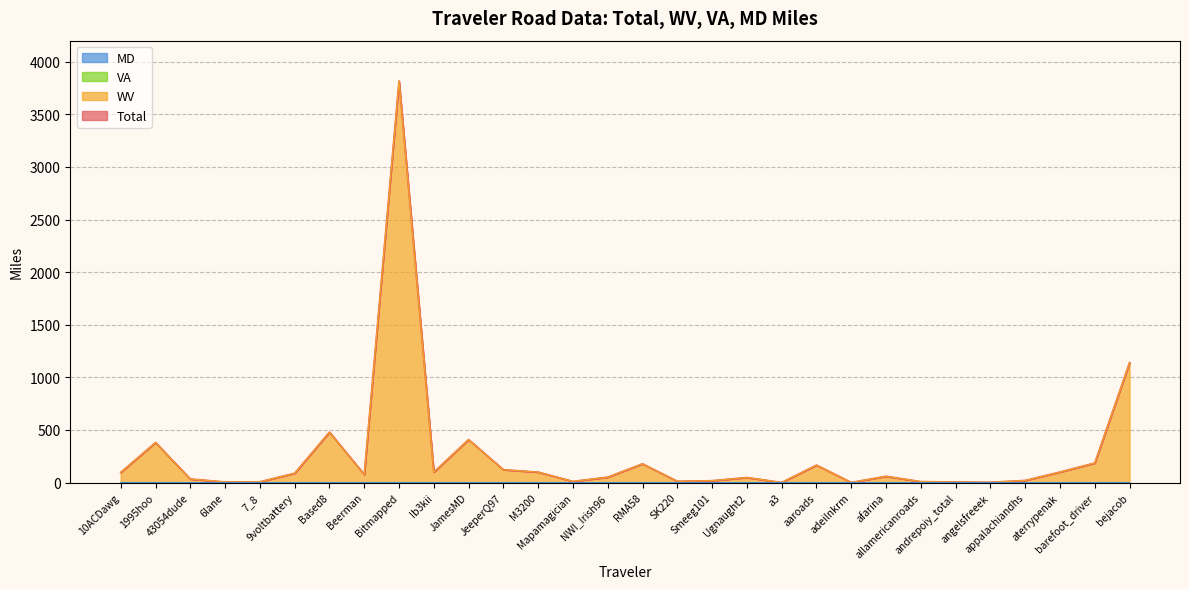

What is the difference between the highest and lowest values at Ib3kii?

98.9